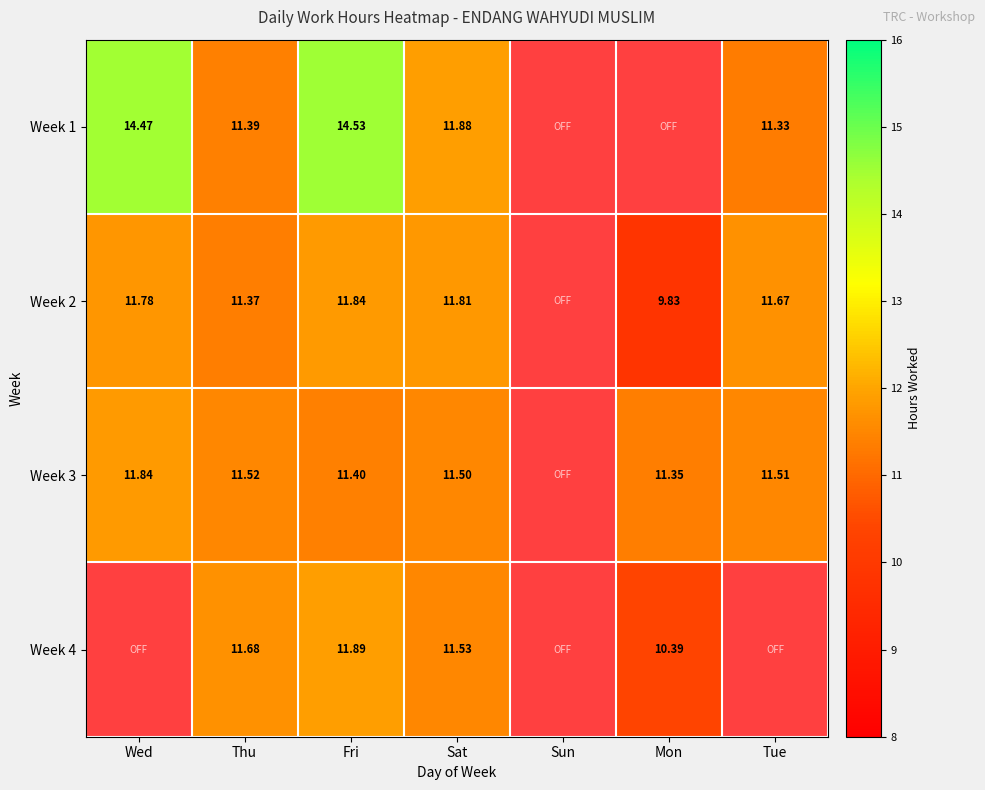

Is the value of Week 2 at Mon greater than the value of Week 3 at Wed?

No